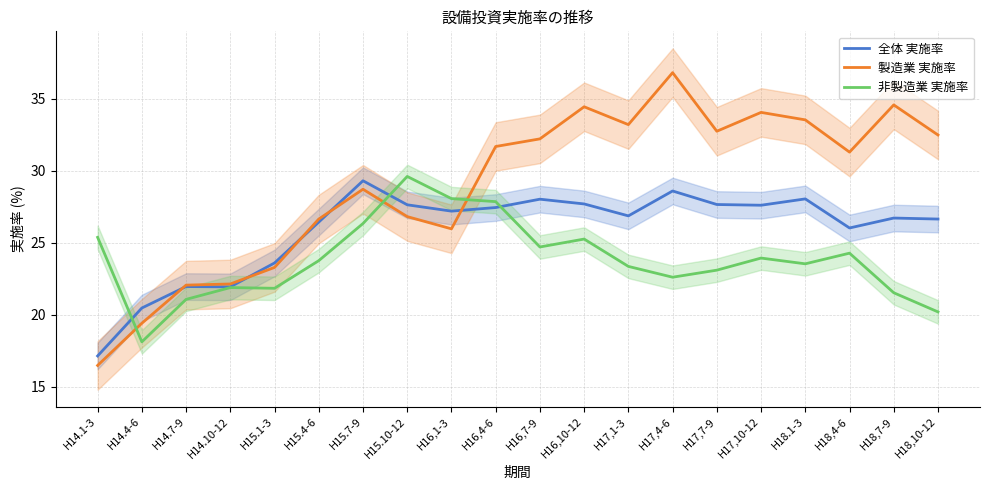

What are all the series names shown in the legend?

全体 実施率, 製造業 実施率, 非製造業 実施率